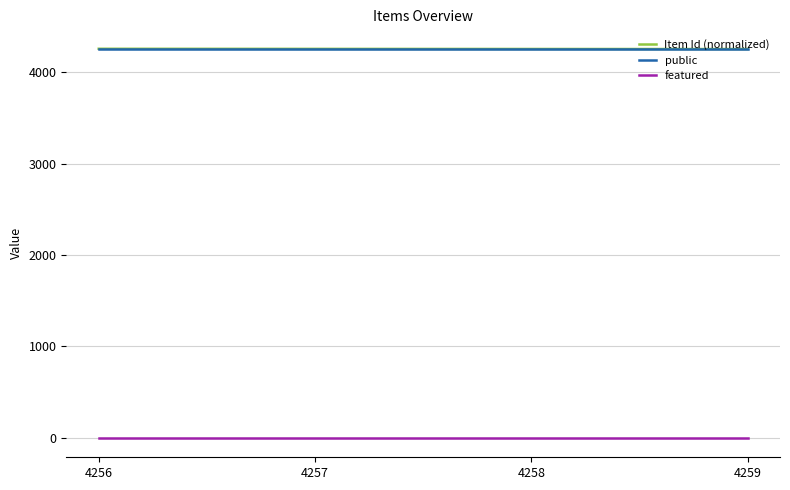

True or false: featured and public intersect in this chart.

False